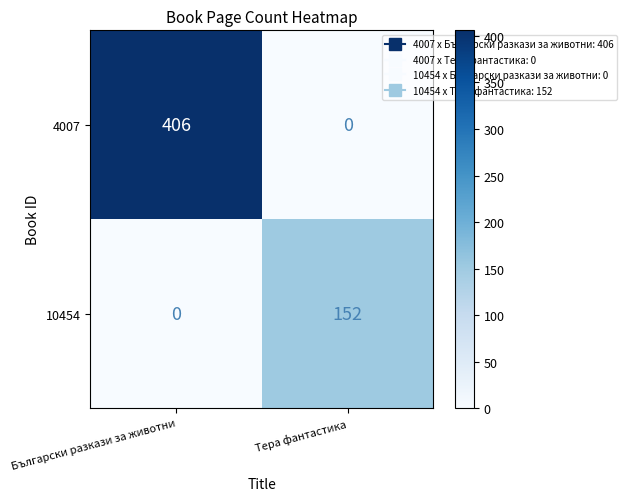

Which series changed the most between Български разкази за животни and Тера фантастика?

4007